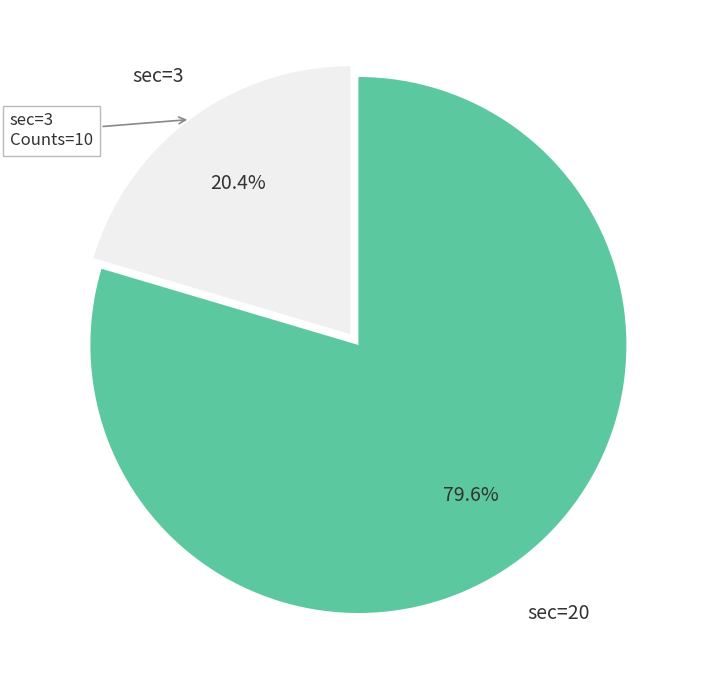

Is there a majority slice in this chart?

Yes